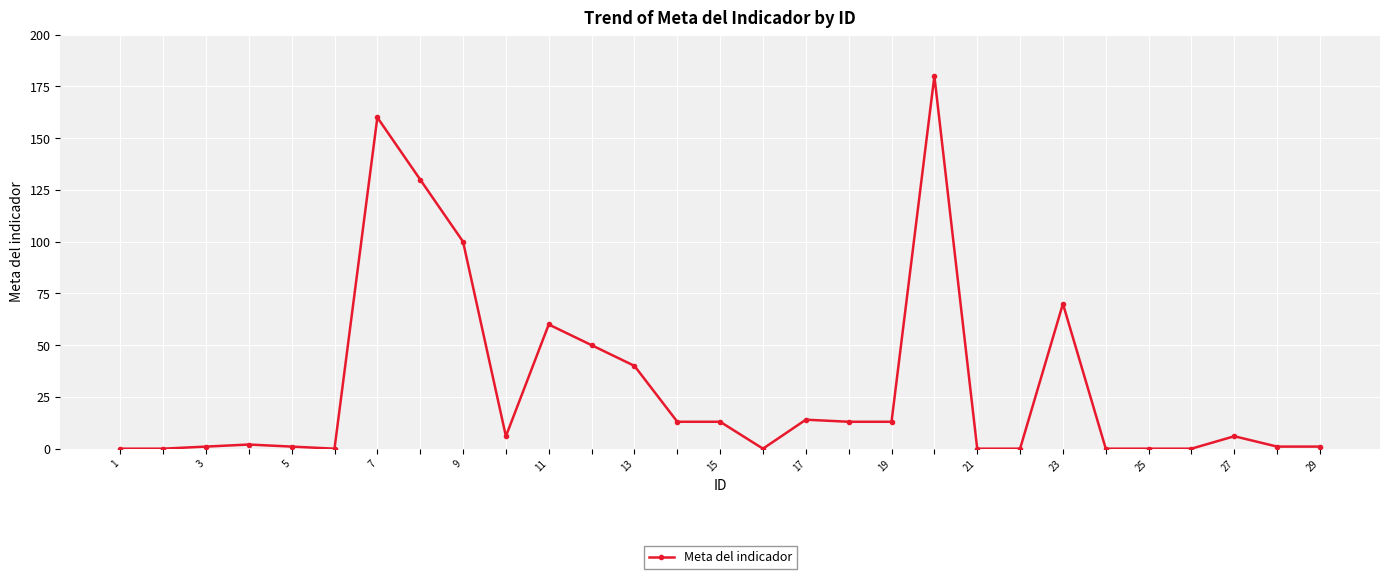

True or false: the data has more than 2 interior local peaks.

True